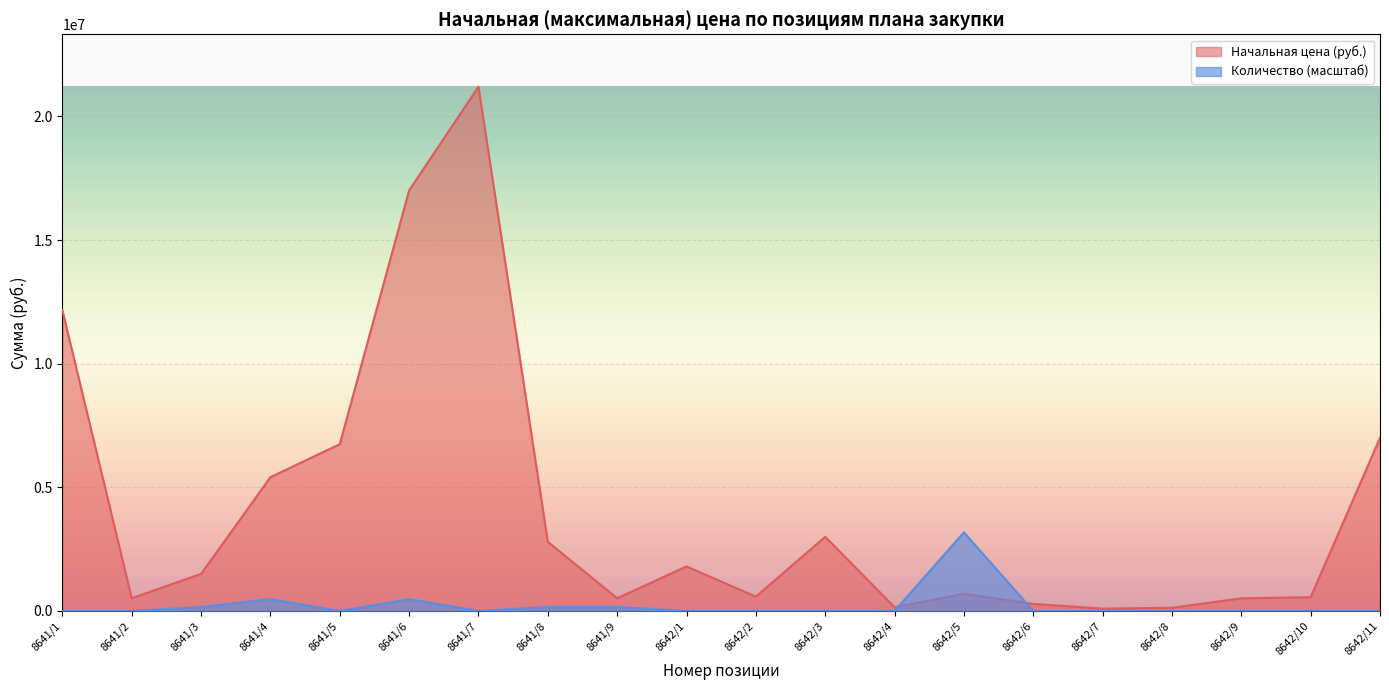

Where is the first local maximum for Начальная цена (руб.)?

8641/7